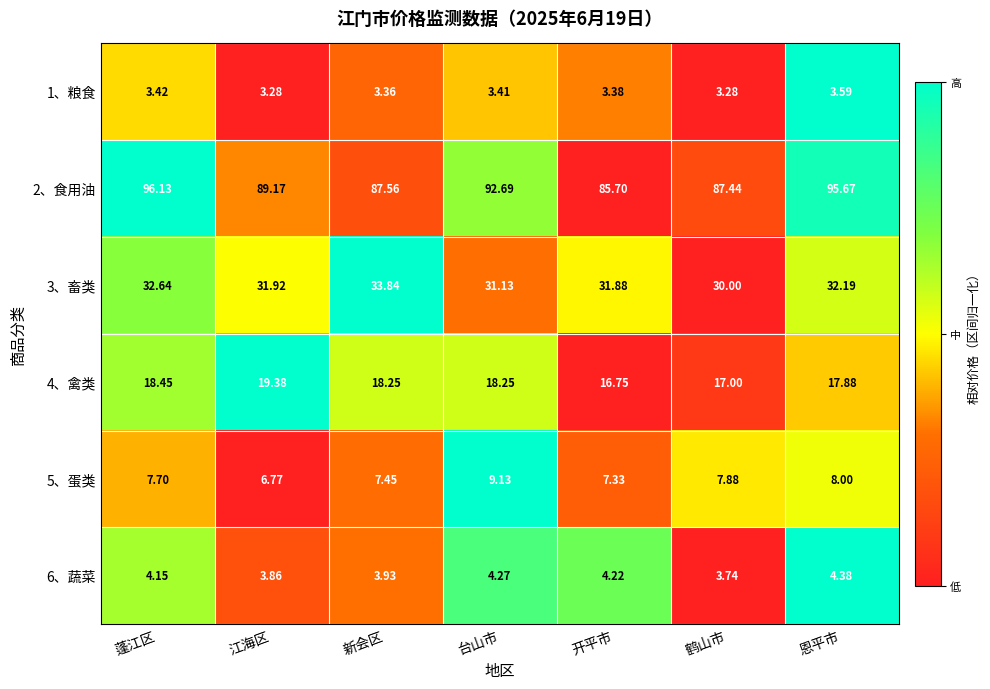

Which series has the largest range (max minus min)?

2、食用油